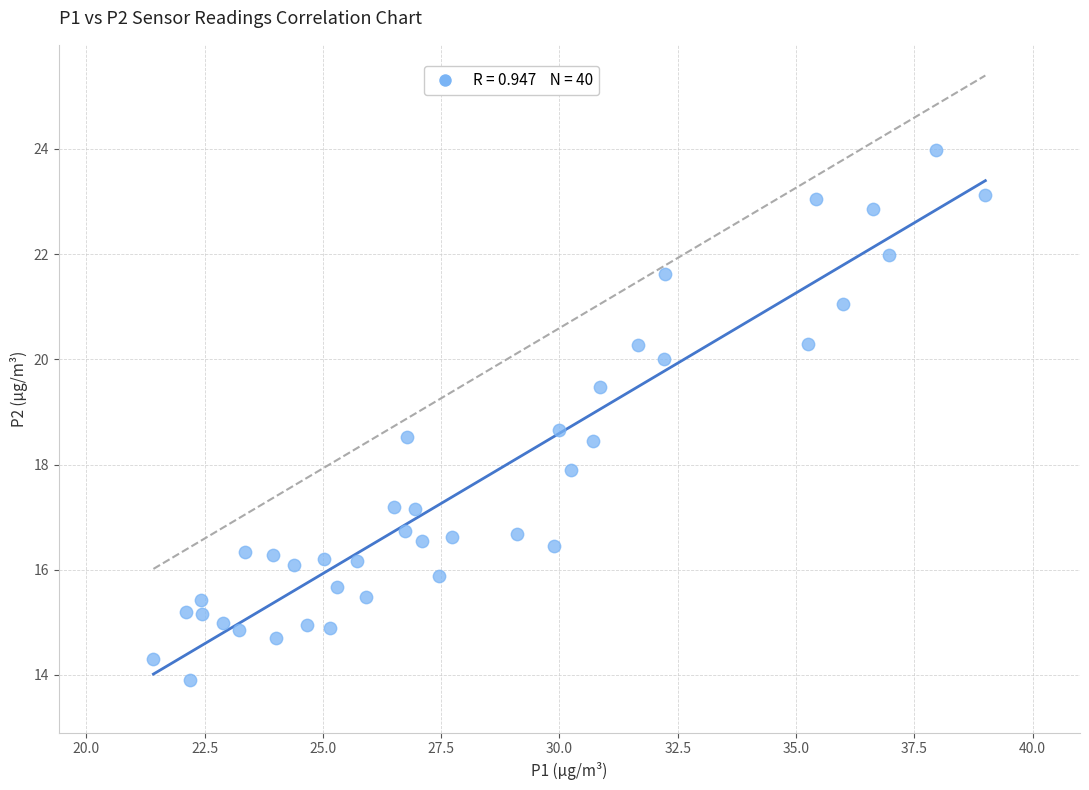

What is the range of Y values (max minus min)?

10.1